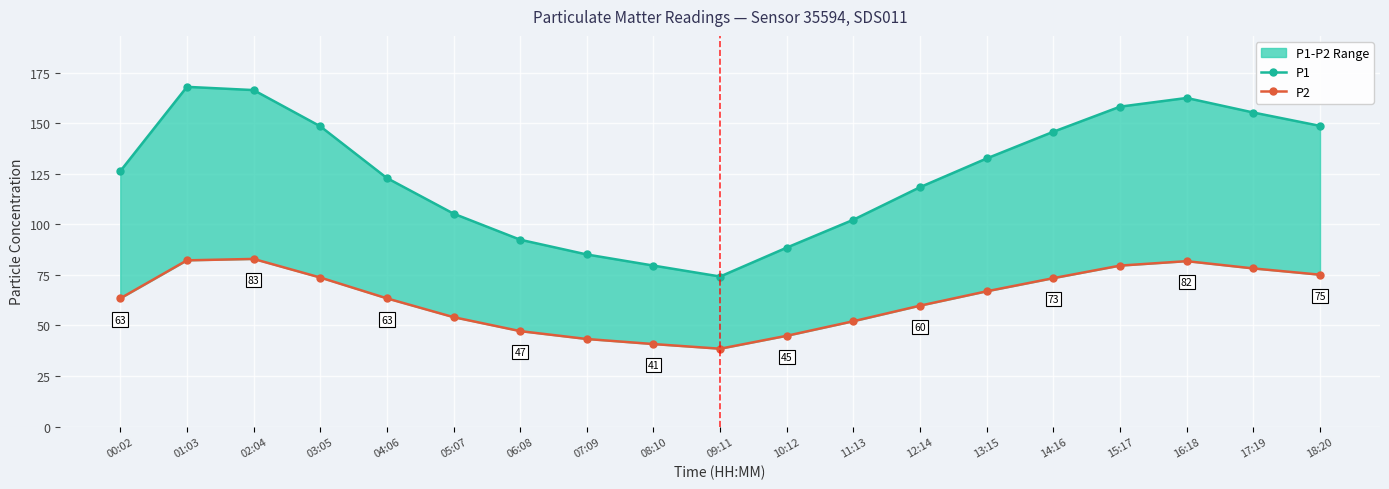

Which series has the largest total across all categories?

P1